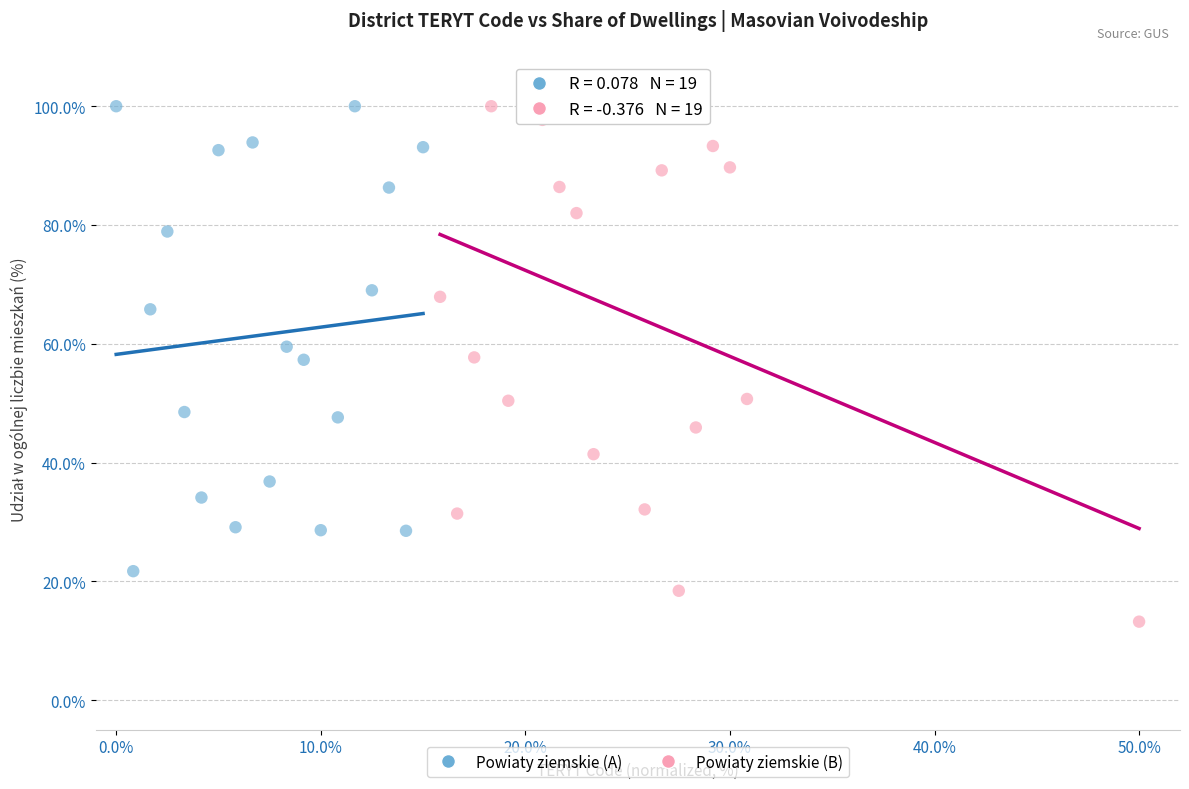

Which series reaches the minimum Y coordinate?

Powiaty ziemskie (B)